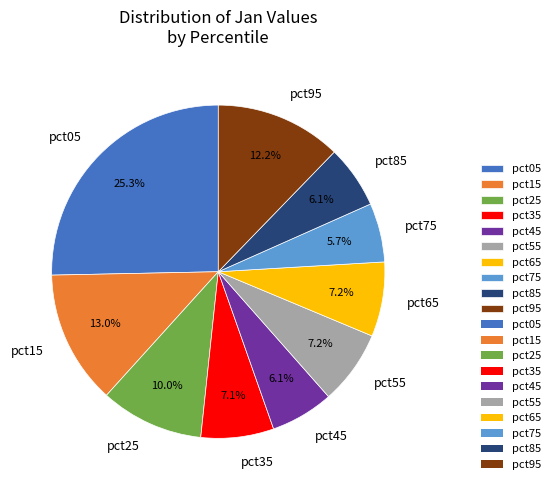

To the nearest percent, what is the average slice percentage?

10%